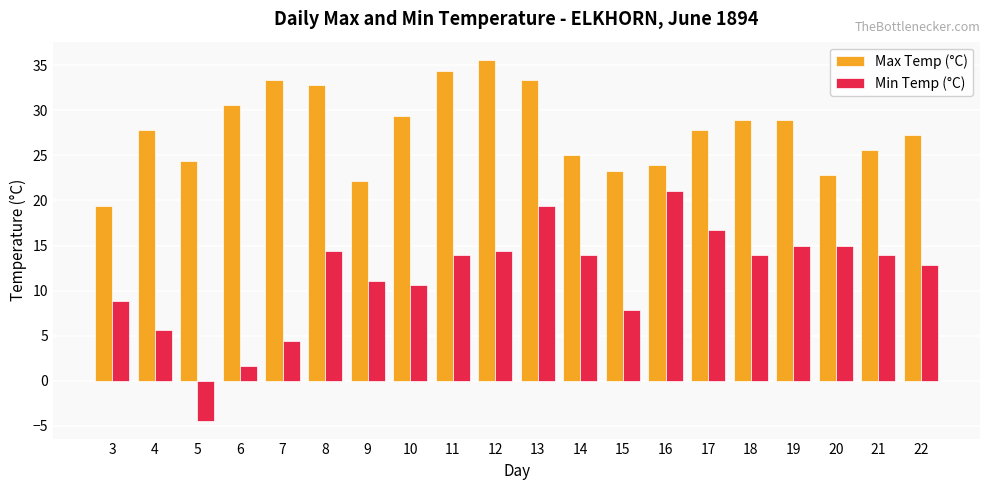

Reading left to right, what are all the values shown in this chart?

Max Temp (°C): 3=19.4	4=27.8	5=24.4	6=30.6	7=33.3	8=32.8	9=22.2	10=29.4	11=34.4	12=35.6	13=33.3	14=25.0	15=23.3	16=23.9	17=27.8	18=28.9	19=28.9	20=22.8	21=25.6	22=27.2
Min Temp (°C): 3=8.9	4=5.6	5=-4.4	6=1.7	7=4.4	8=14.4	9=11.1	10=10.6	11=13.9	12=14.4	13=19.4	14=13.9	15=7.8	16=21.1	17=16.7	18=13.9	19=15.0	20=15.0	21=13.9	22=12.8